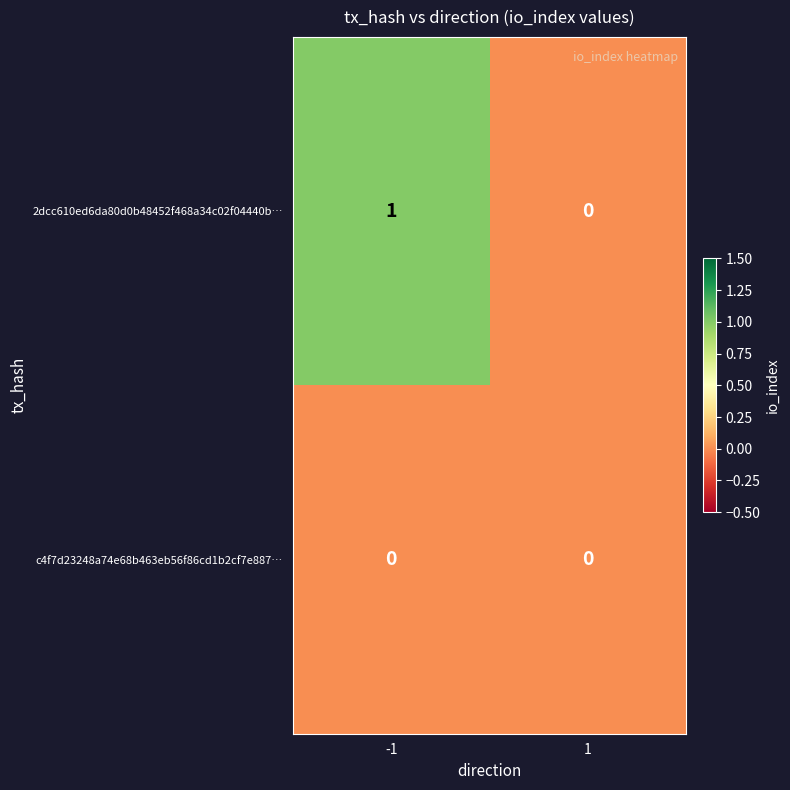

True or false: c4f7d23248a74e68b463eb56f86cd1b2cf7e887… has a value of 0 at 1.

True